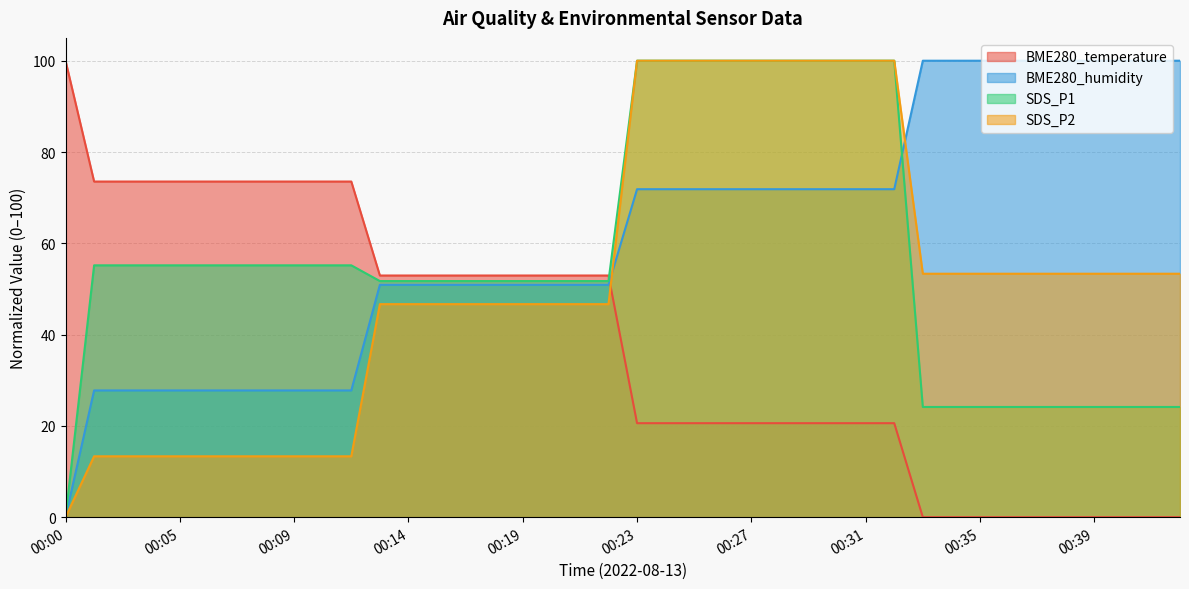

Which series has the largest range (max minus min)?

BME280_humidity